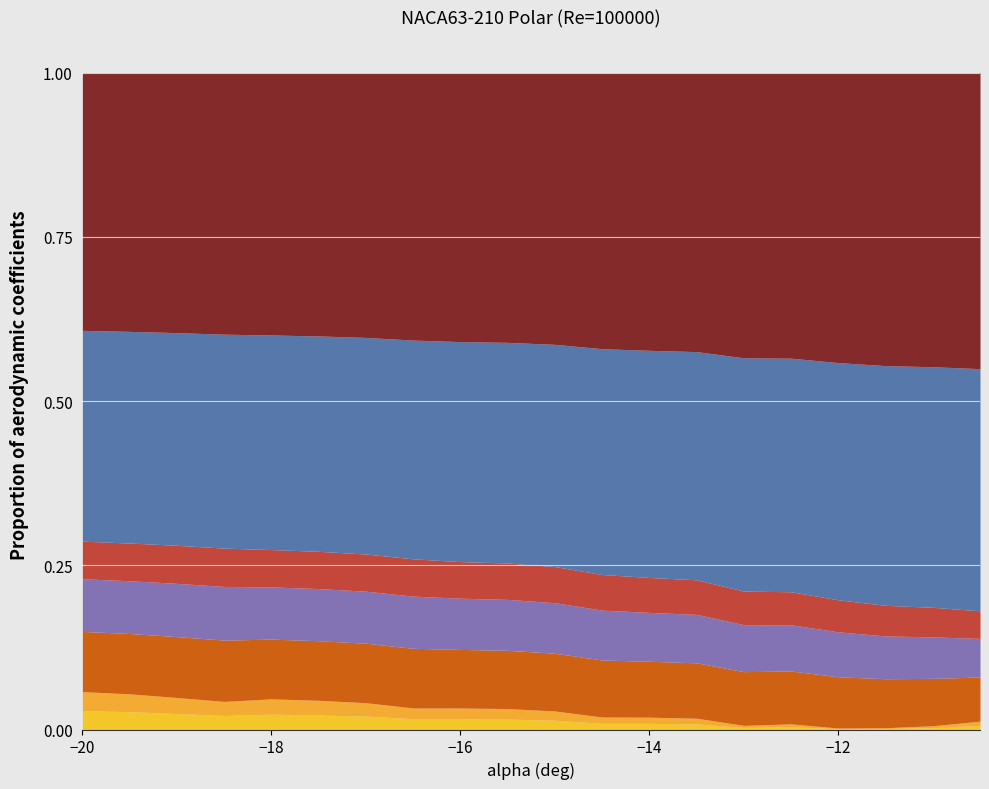

What are all the series names shown in the legend?

Cl, Cd, Cm, Cl_abs, Cd_scaled, Cm_abs